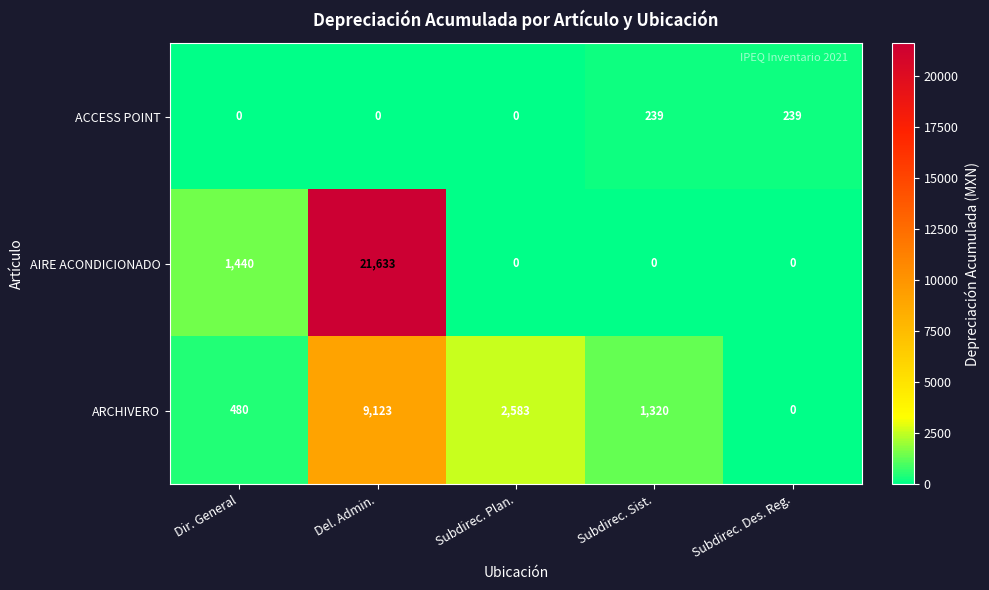

Between Del. Admin. and Subdirec. Sist., which series saw the biggest shift?

AIRE ACONDICIONADO